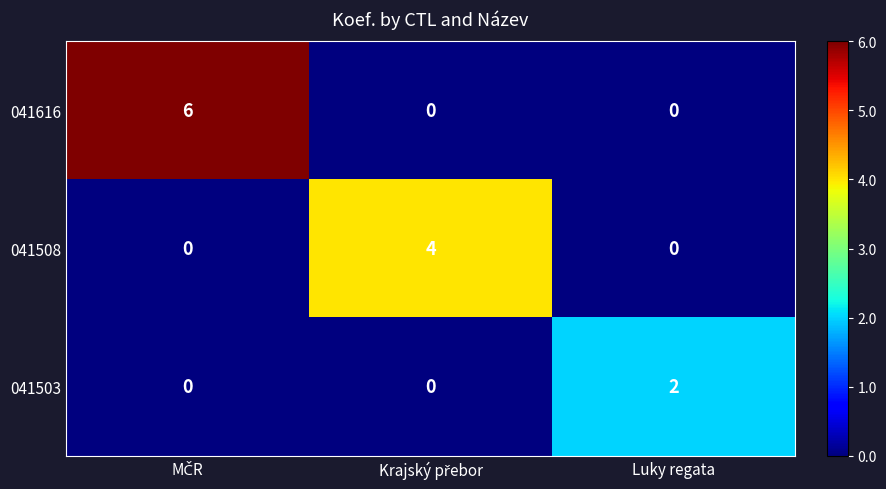

Which series has the widest spread of values?

041616